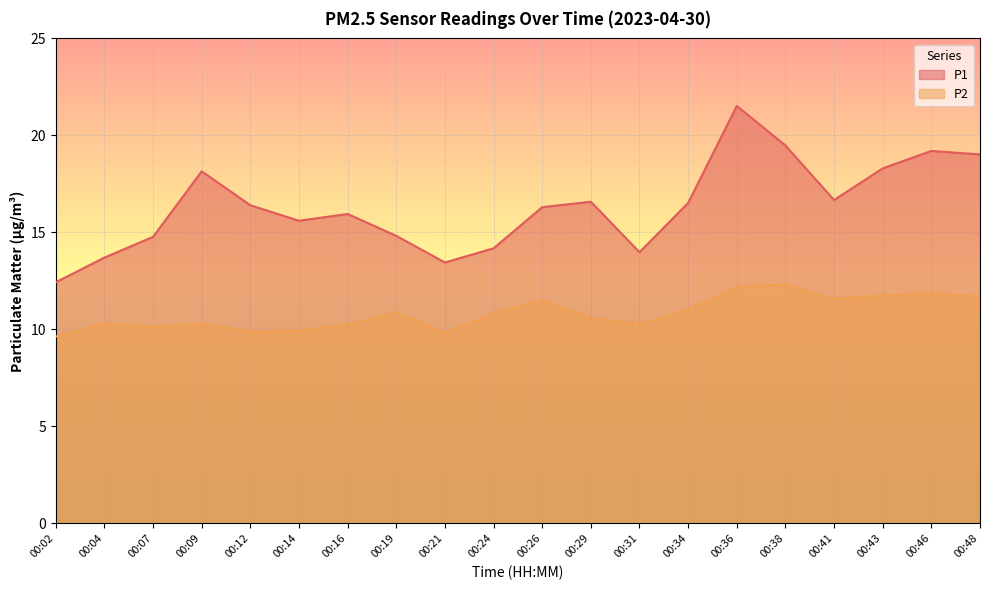

At which category is the sum across all series the highest?

00:36